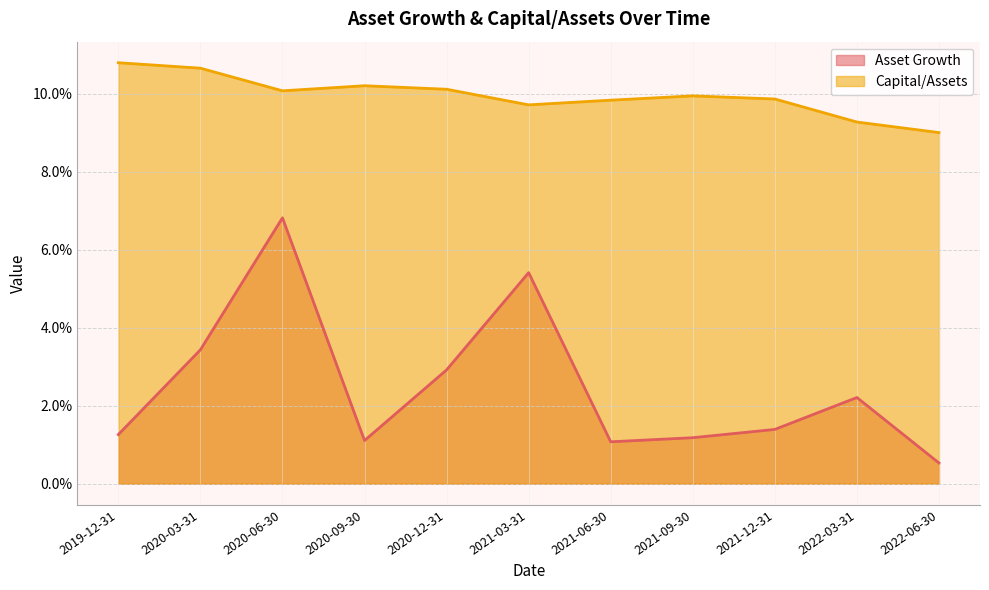

The value of Asset Growth at 2021-03-31 is 0.1. True or false?

False